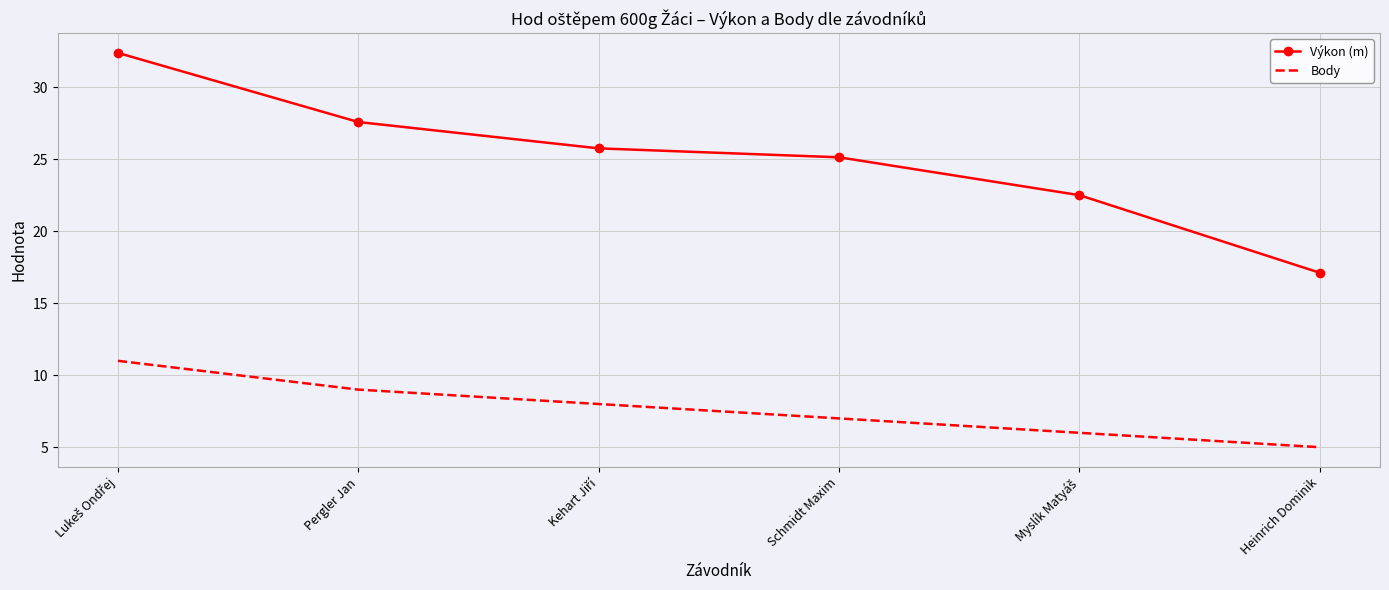

Reading right to left, list all the values displayed in this chart.

Výkon (m): 17.1	22.5	25.1	25.8	27.6	32.4
Body: 5.0	6.0	7.0	8.0	9.0	11.0